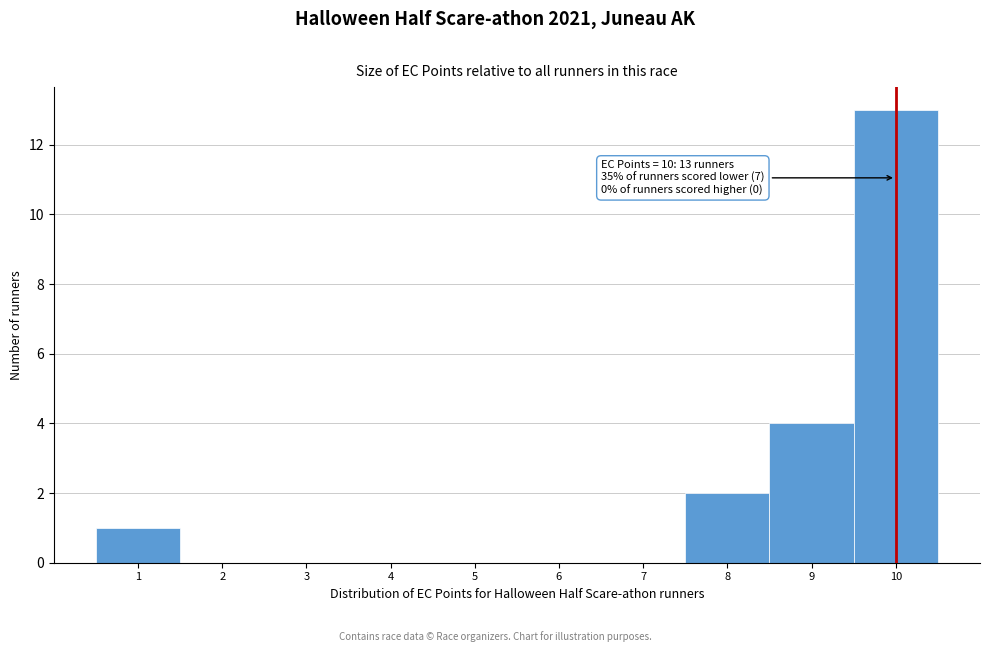

Over which range of the x-axis is the bar tallest?

9.5 to 10.5